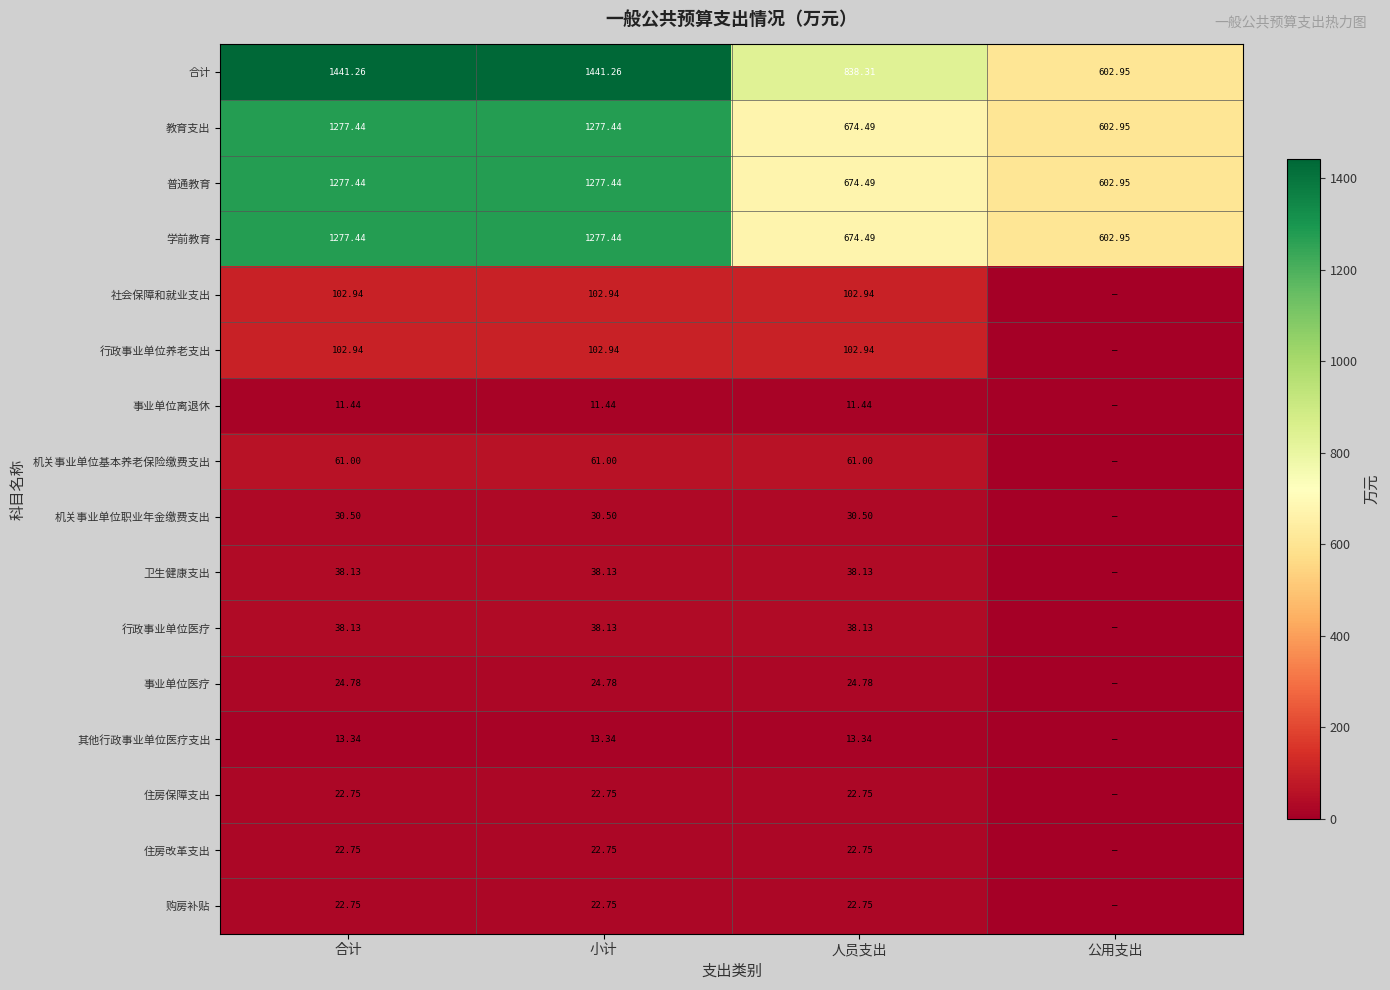

What is the greatest value displayed?

1441.3